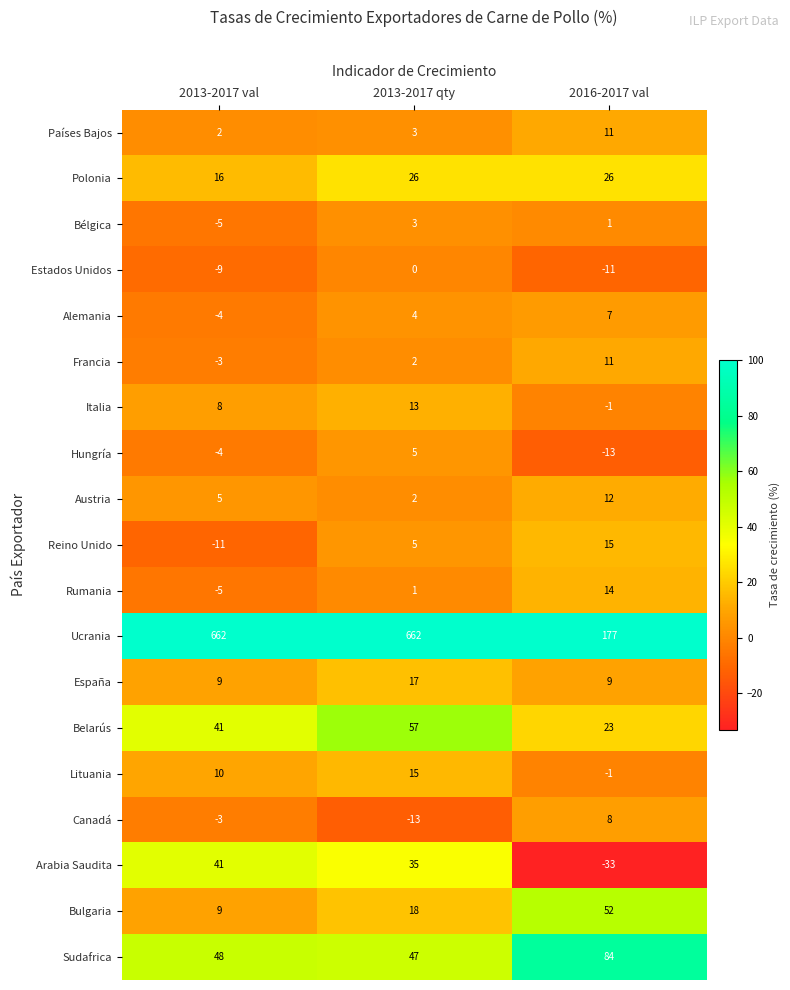

What is the sum of all Estados Unidos values?

-20